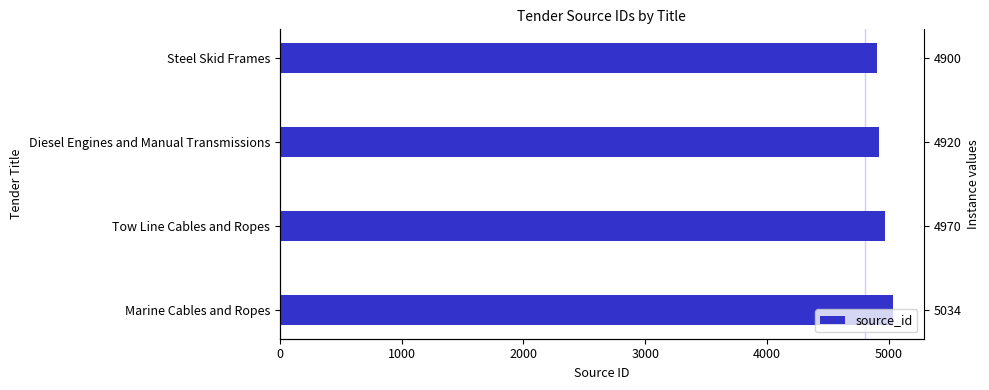

Reading right to left, what are all the values shown in this chart?

4900	4920	4970	5034